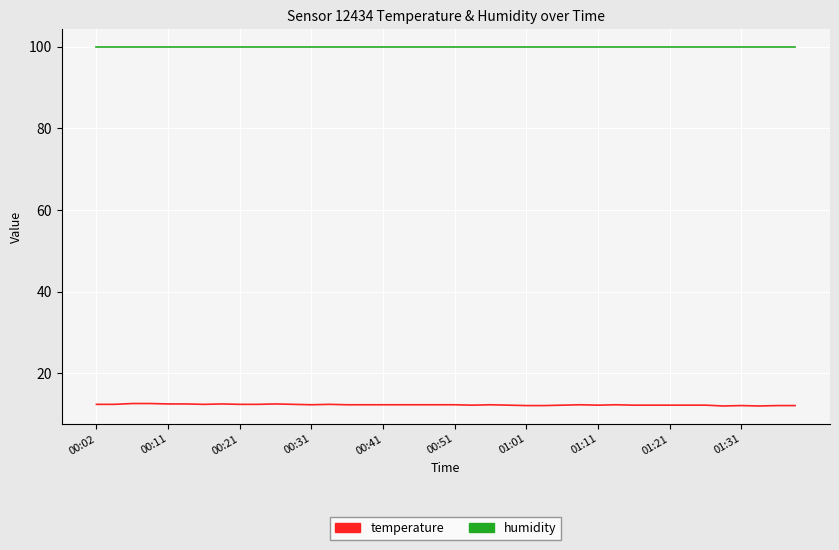

What is the maximum value shown in the chart?

99.9